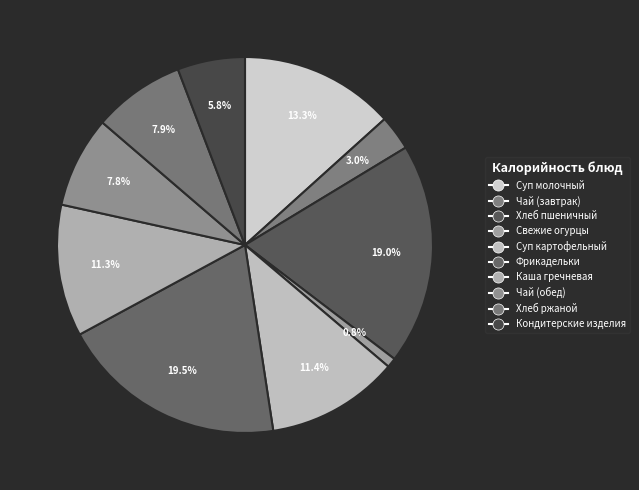

To the nearest percent, what is the average slice percentage?

10%